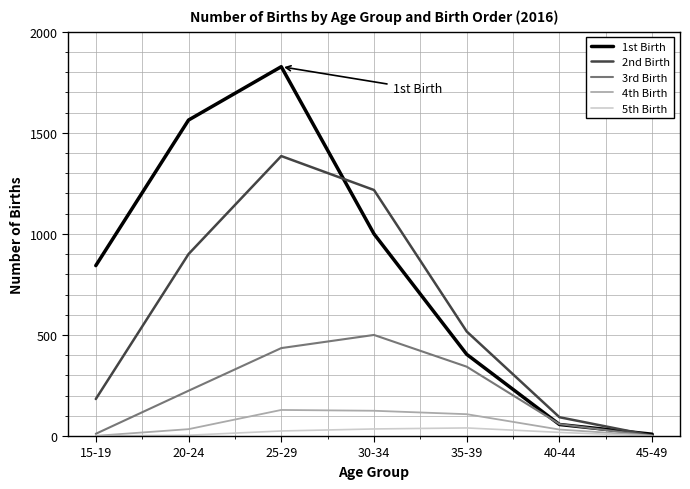

What is the greatest value displayed?

1827